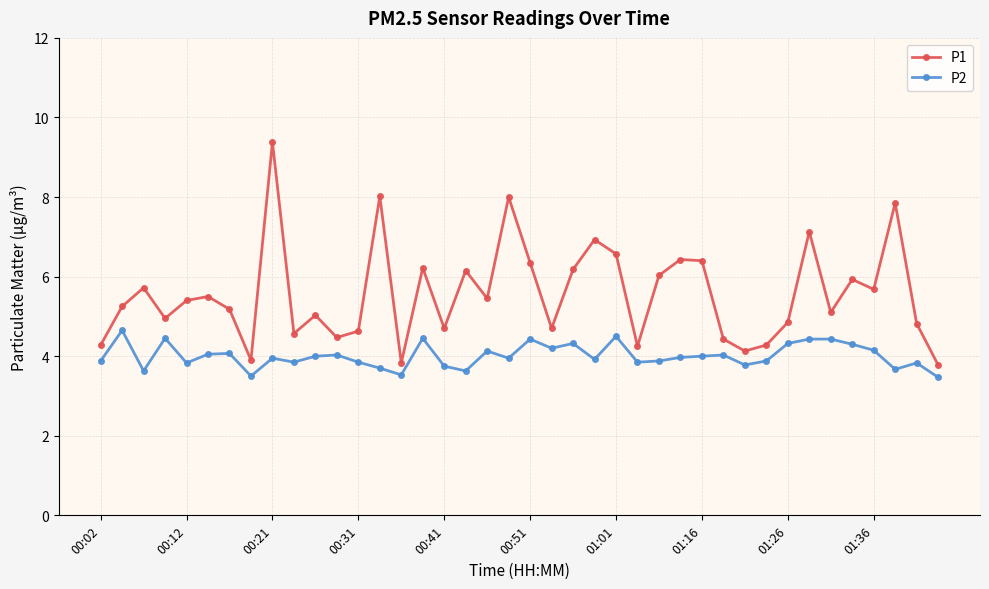

Which series has the largest range (max minus min)?

P1